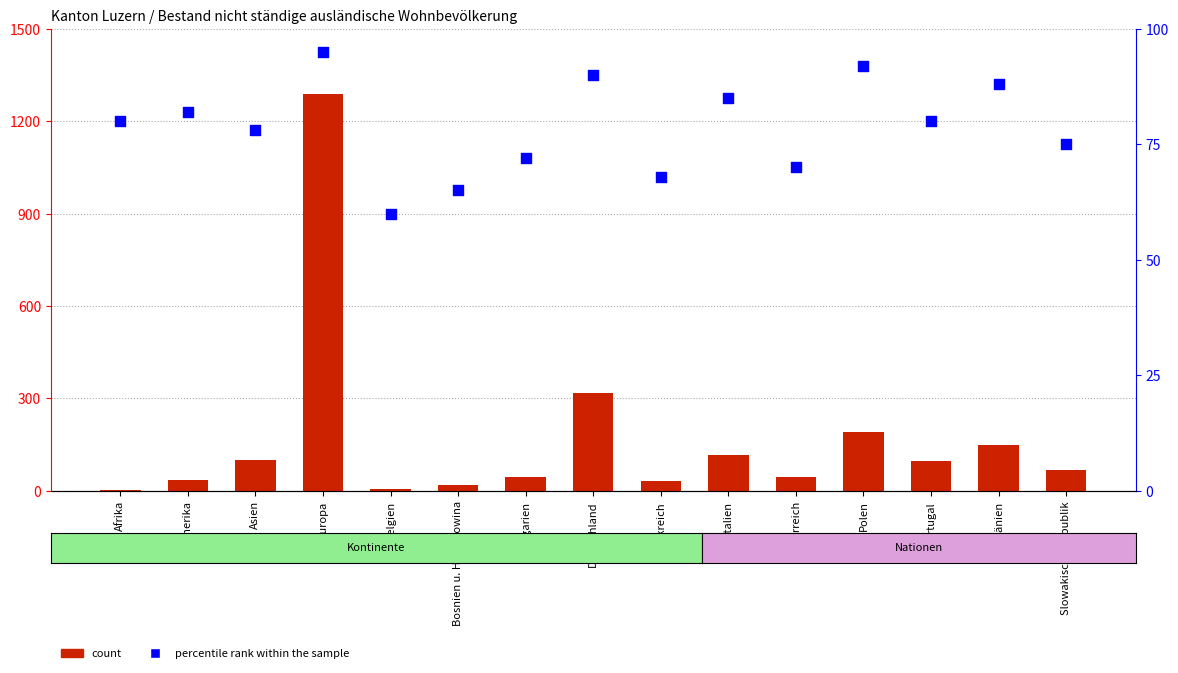

Which series has the largest total across all categories?

Total count